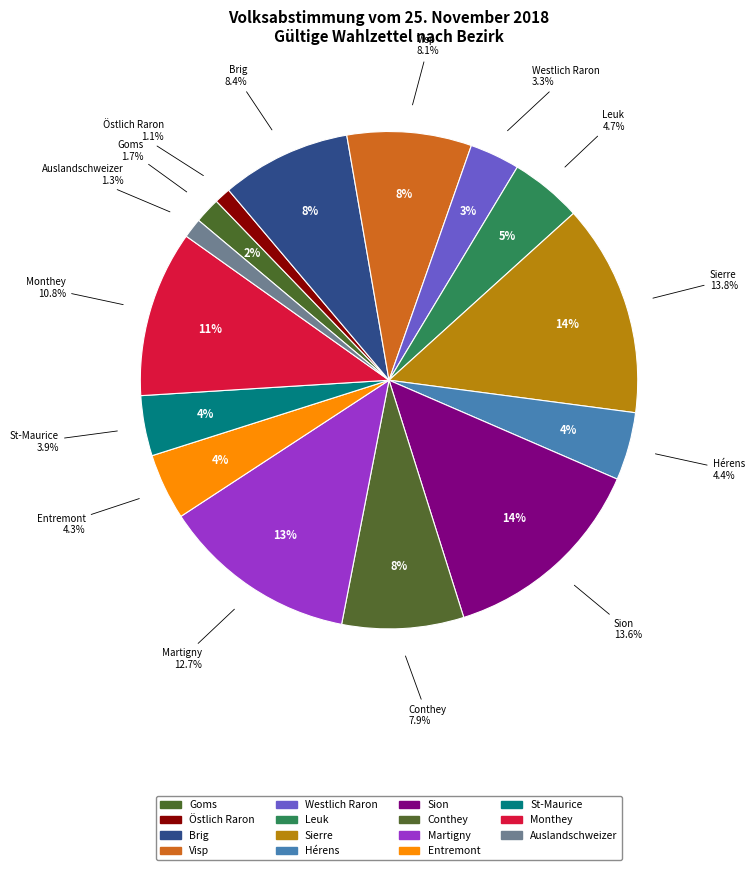

Is there a majority slice in this chart?

No